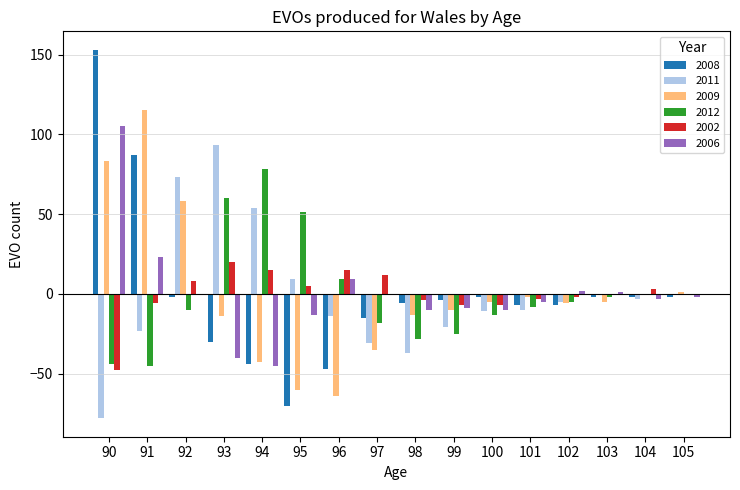

Which category has the highest value in the 2009 series?

91